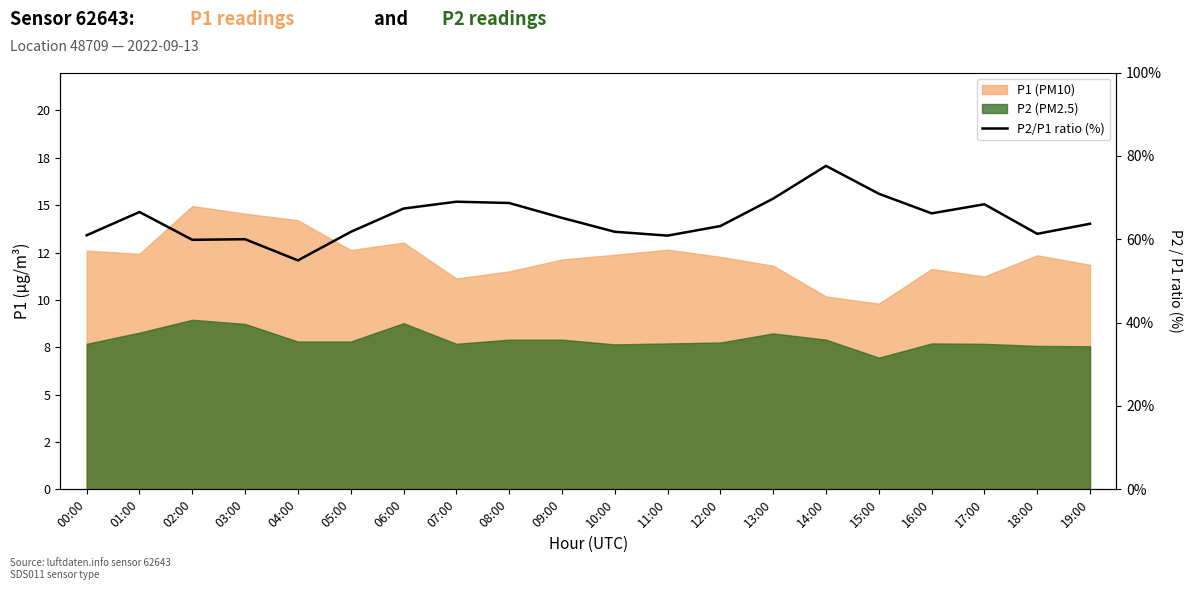

What is the difference between the maximum and minimum values?

22.7